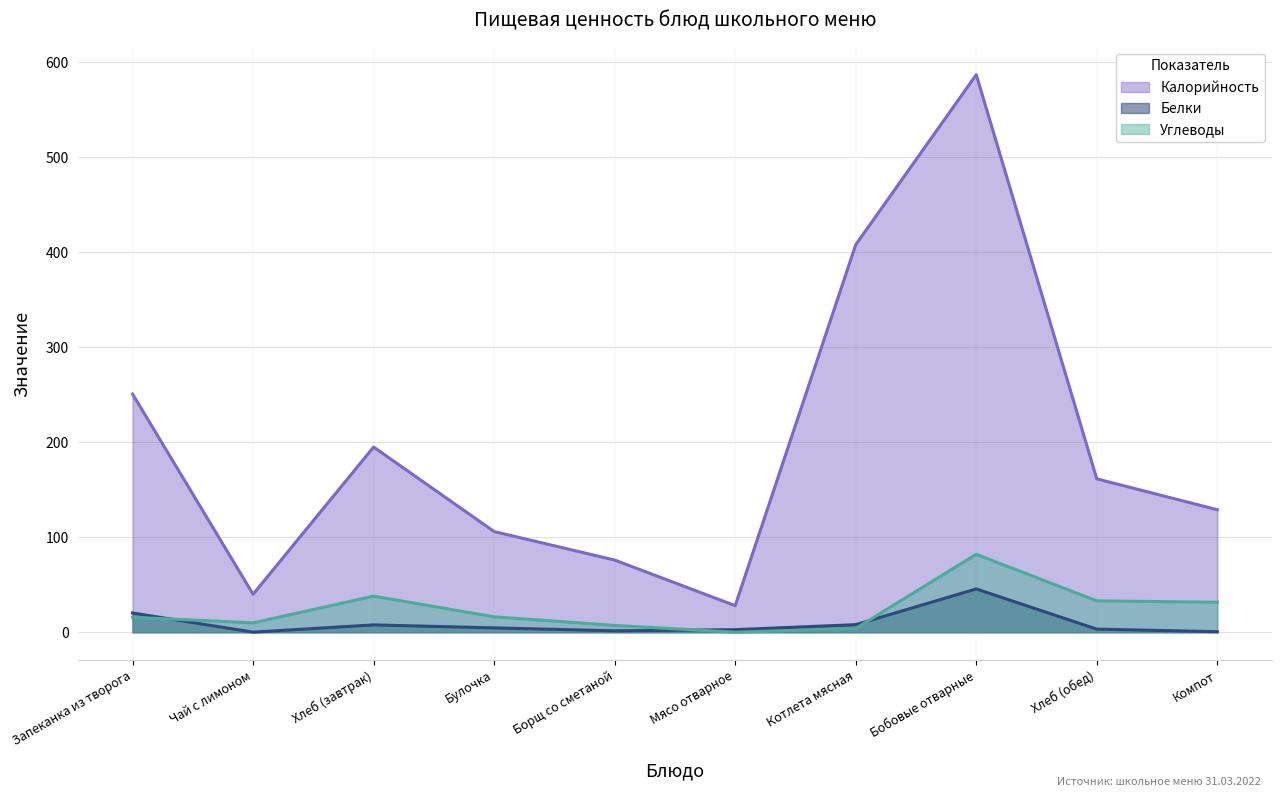

What is the sum of the Калорийность values at Котлета мясная and Мясо отварное?

436.0